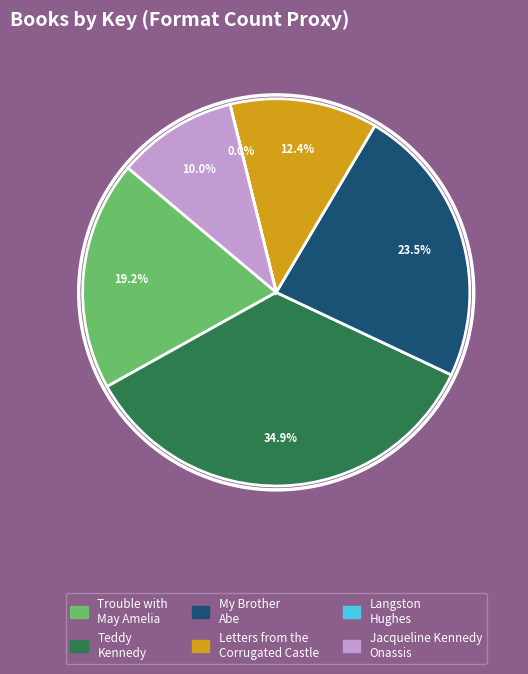

What percentage is NOT represented by Trouble with May Amelia?

80.8%